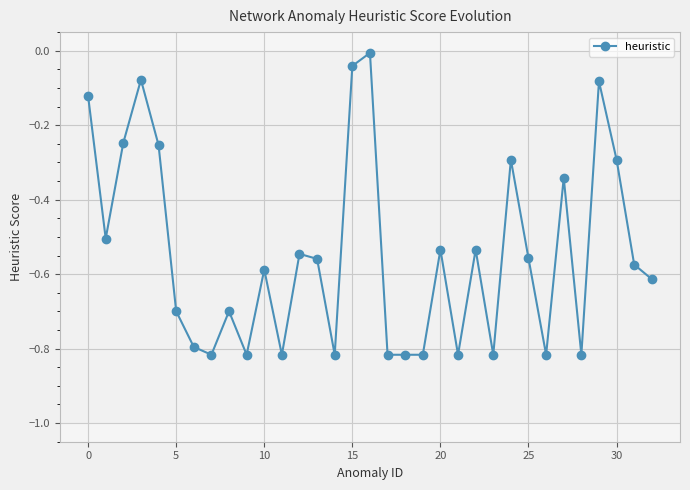

True or false: there are more than 0 points higher than both neighbors.

True